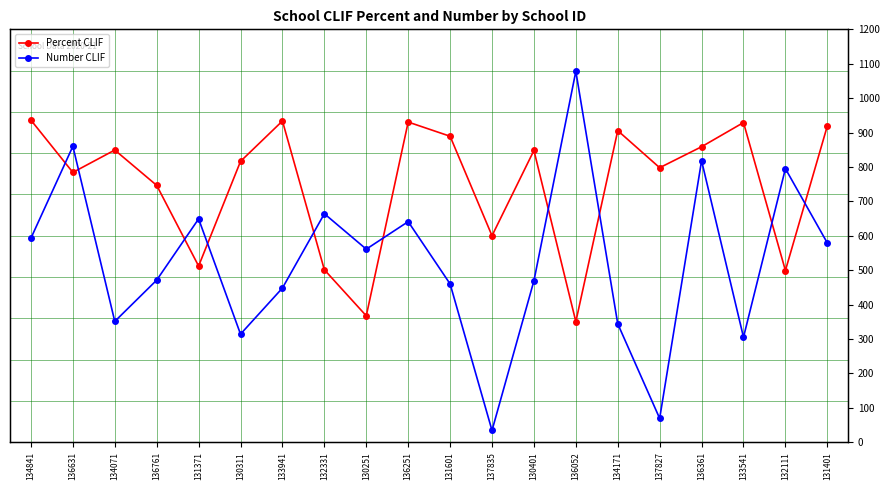

True or false: Percent CLIF has a value of 127.9 at 130401.

False